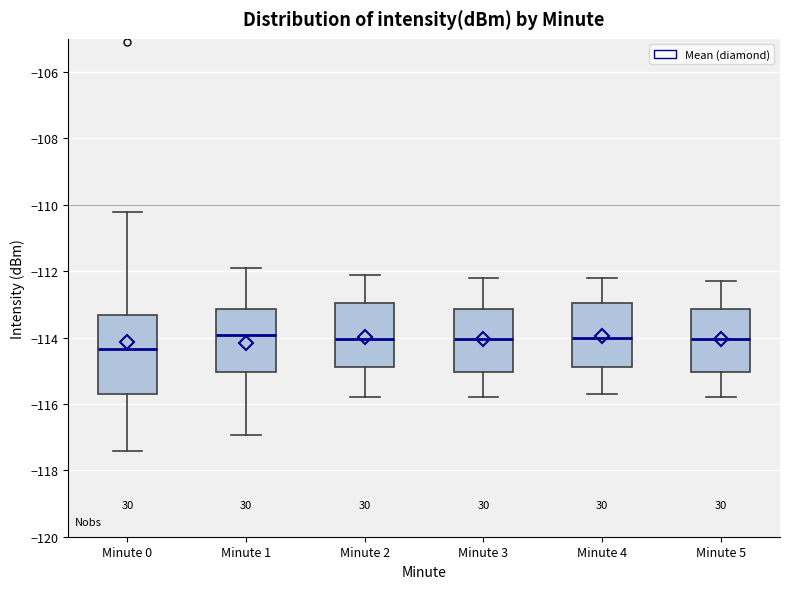

Comparing the boxes themselves (not the whiskers), which one is the tallest?

Minute 0